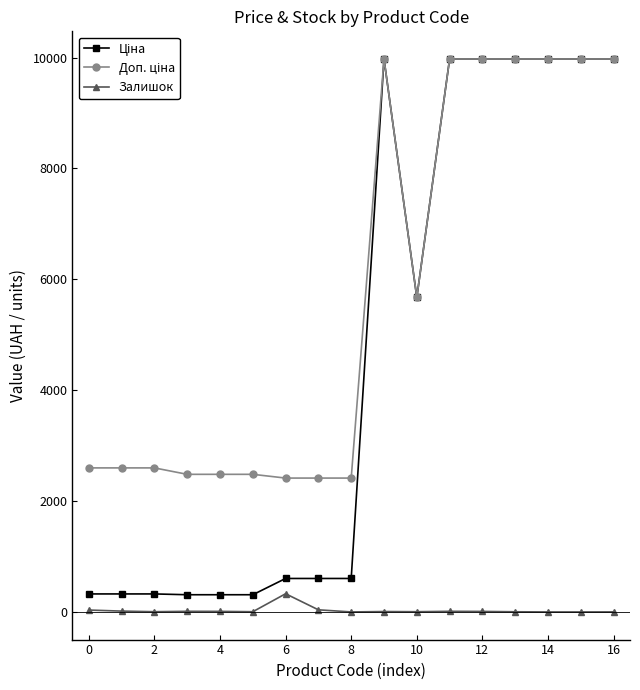

How many lines are shown in the chart?

3